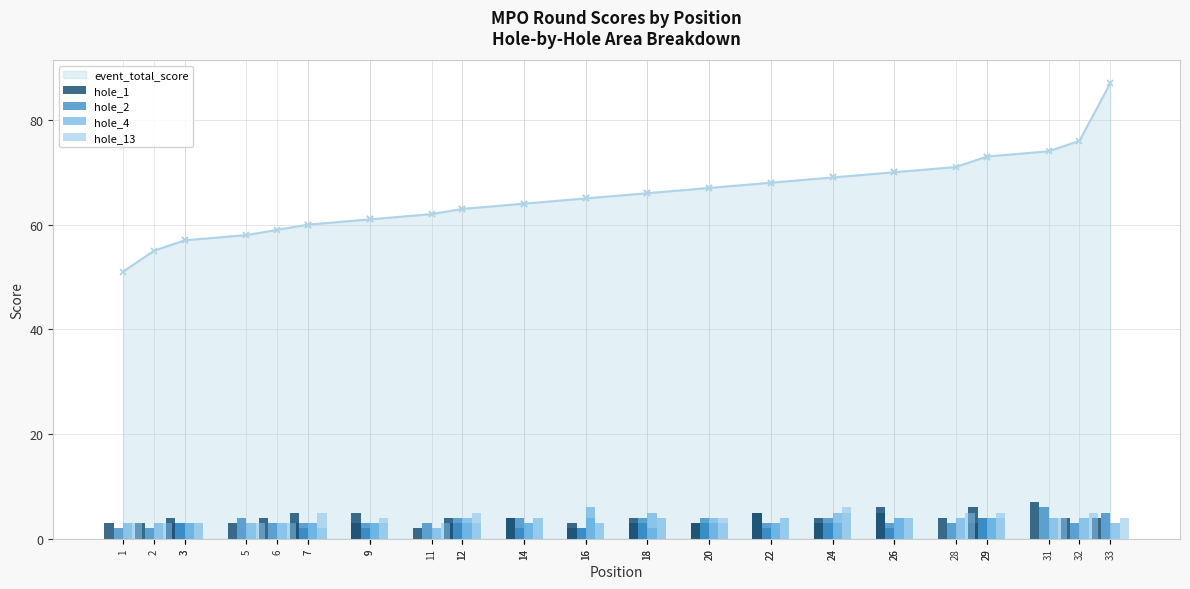

True or false: hole_13 has a value of 3 at 11.

True